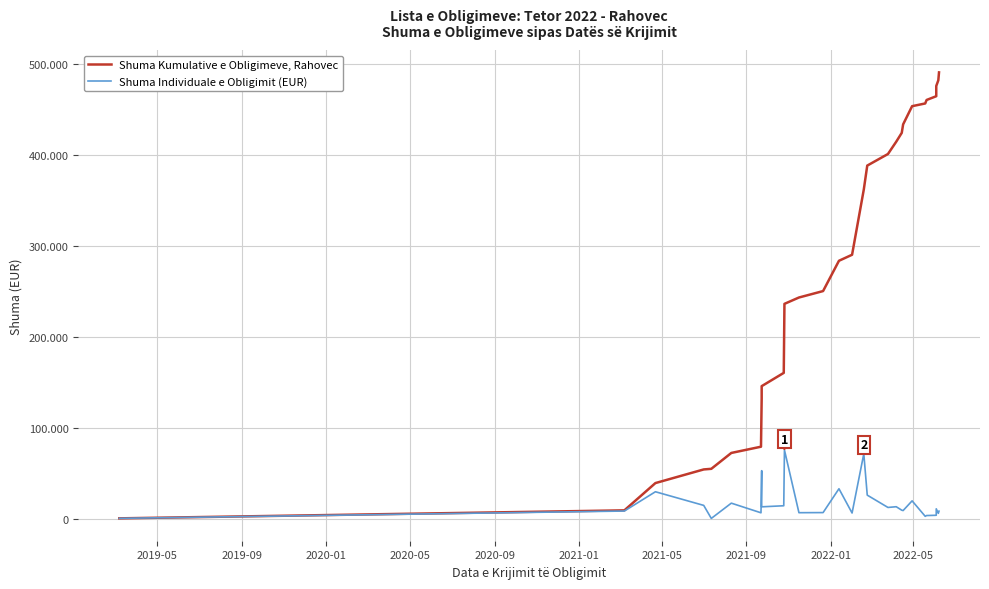

How many lines are shown in the chart?

2